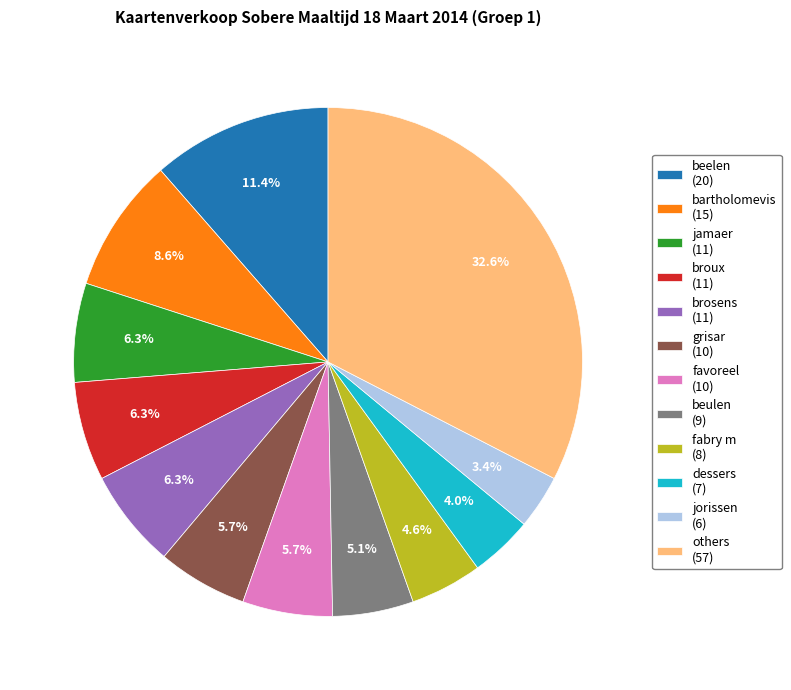

Approximately how many times larger is the value at fabry m (8) compared to favoreel (10)?

0.8